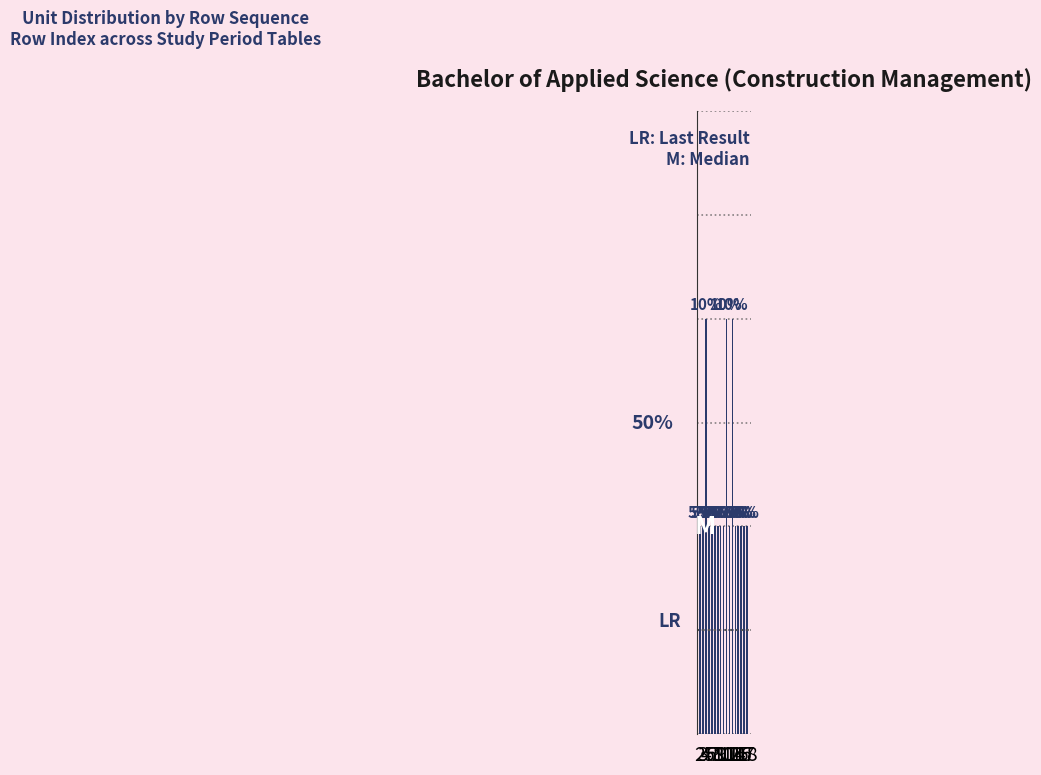

Reading left to right, transcribe all the data shown in this chart.

2=1	3=1	4=2	5=1	6=1	7=1	8=1	9=1	10=1	11=2	12=1	13=2	14=1	15=1	16=1	17=1	18=1